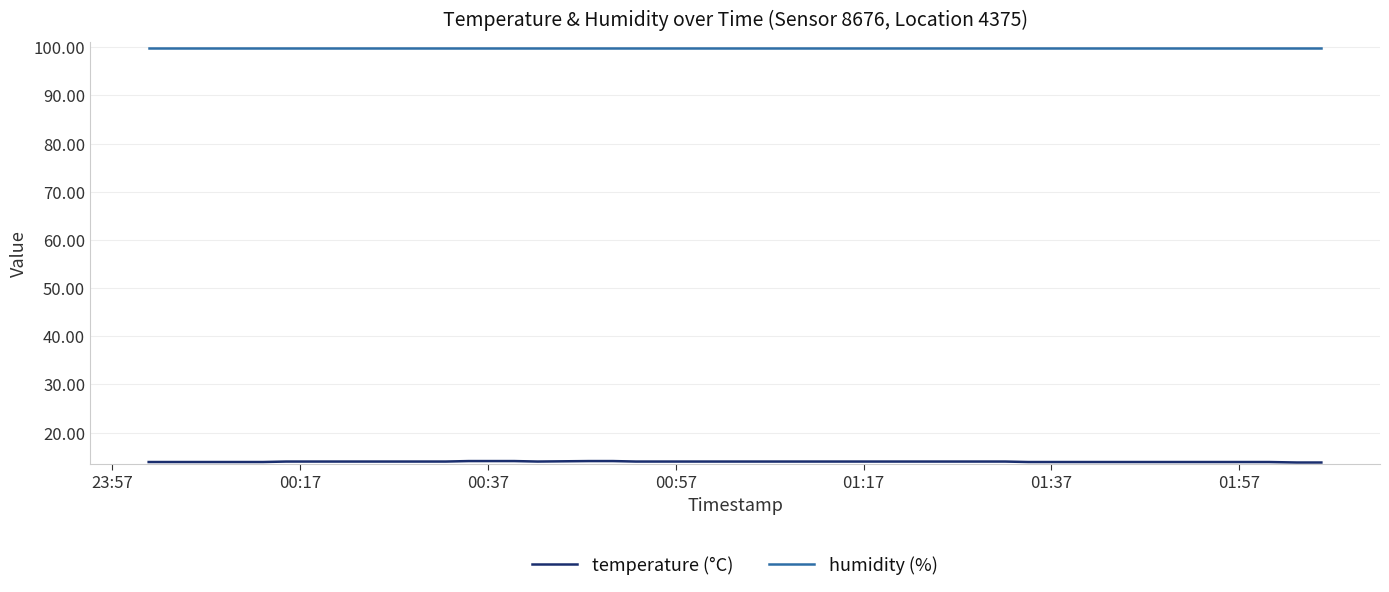

Which series has the largest total across all categories?

humidity (%)